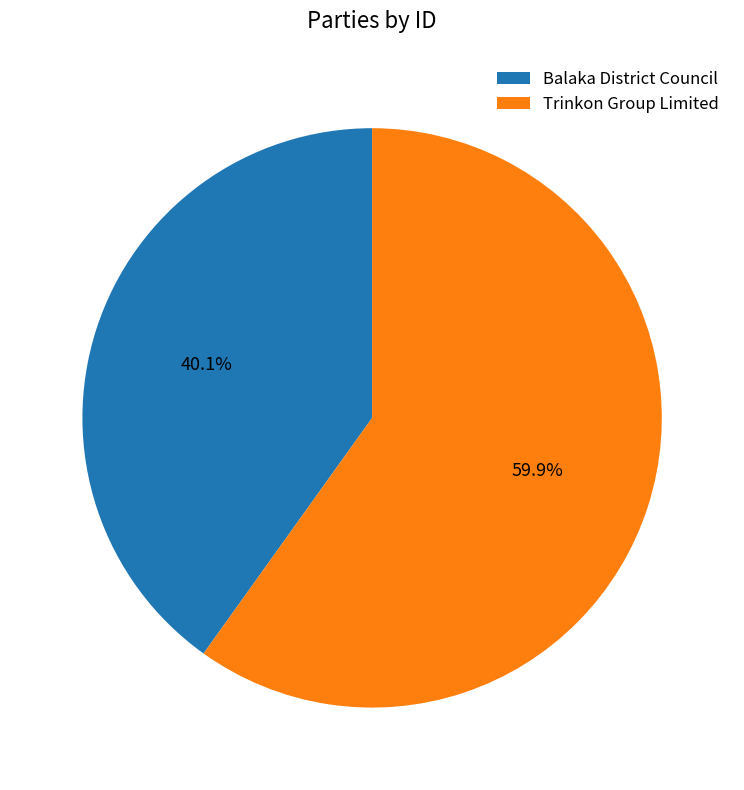

Which category has the smallest portion of the pie?

Balaka District Council